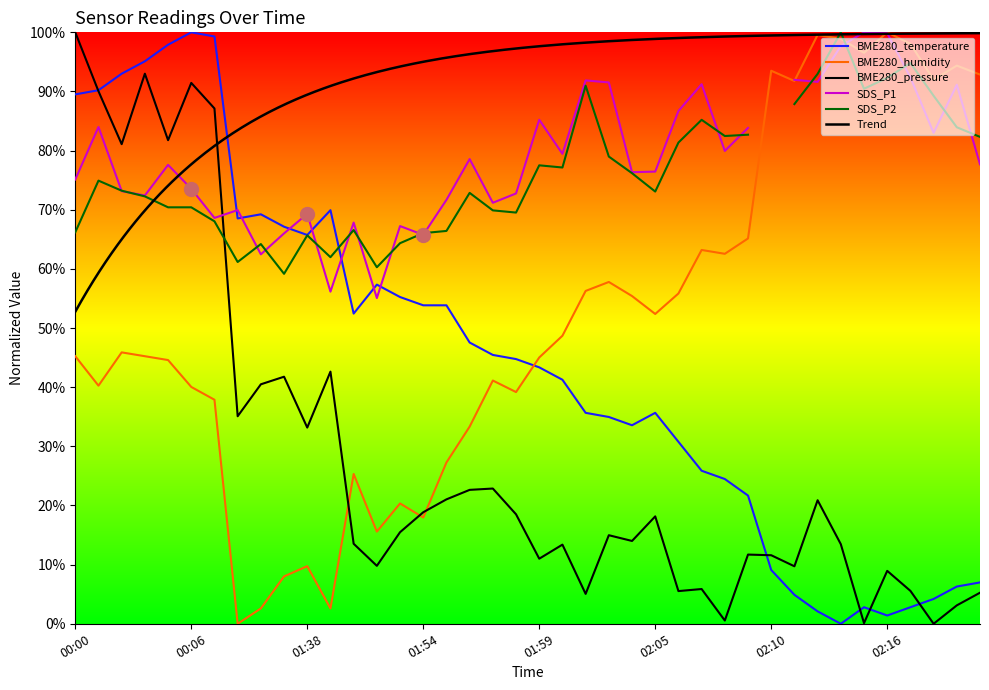

At which label is BME280_temperature closest to 0?

02:14